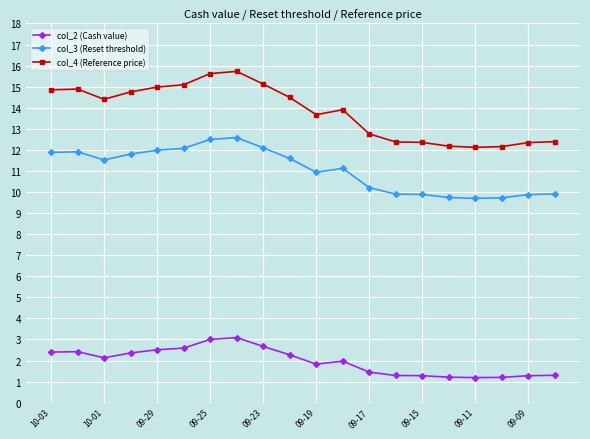

Which series has the largest range (max minus min)?

col_4 (Reference price)